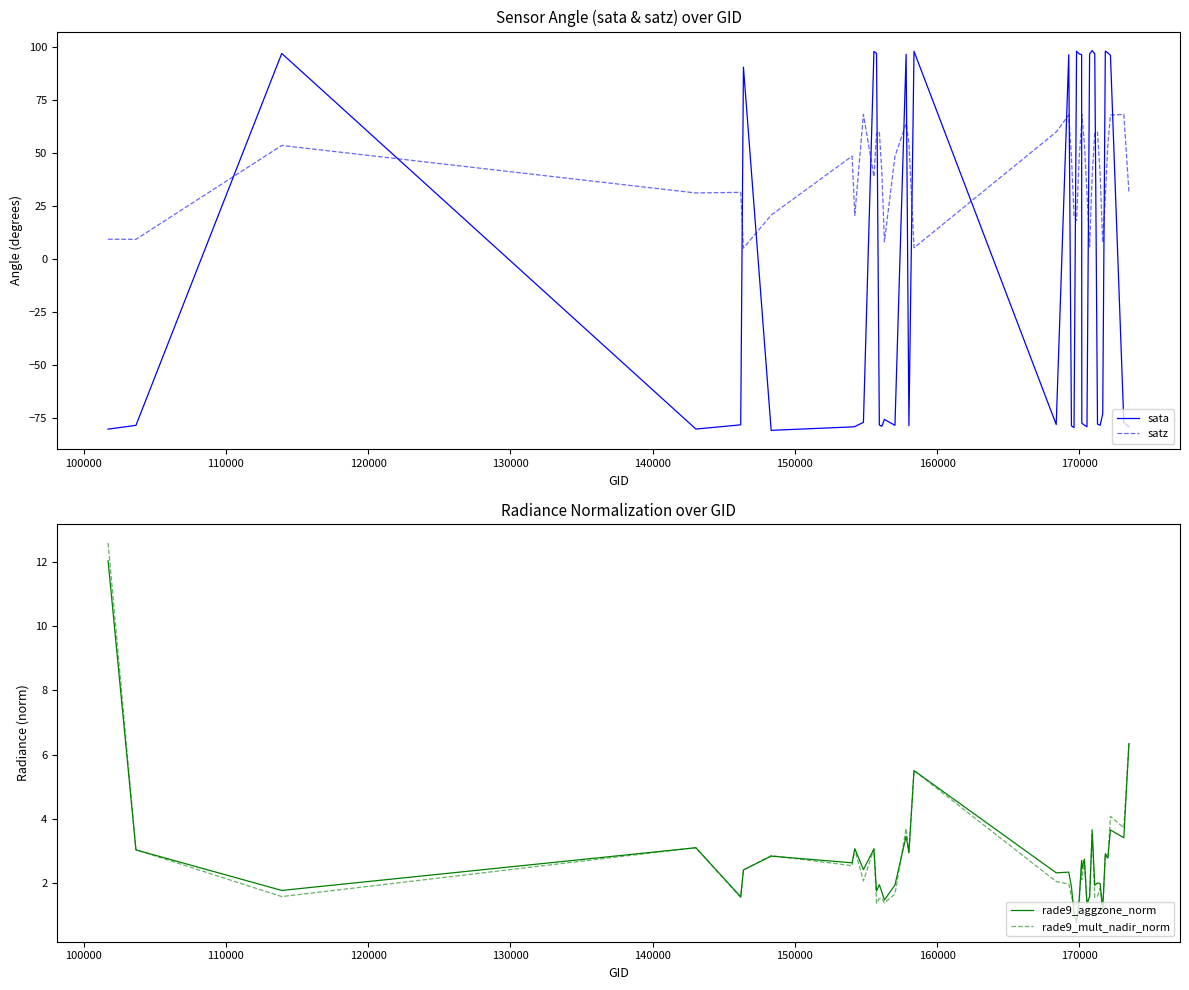

What is the minimum value for sata?

-80.8